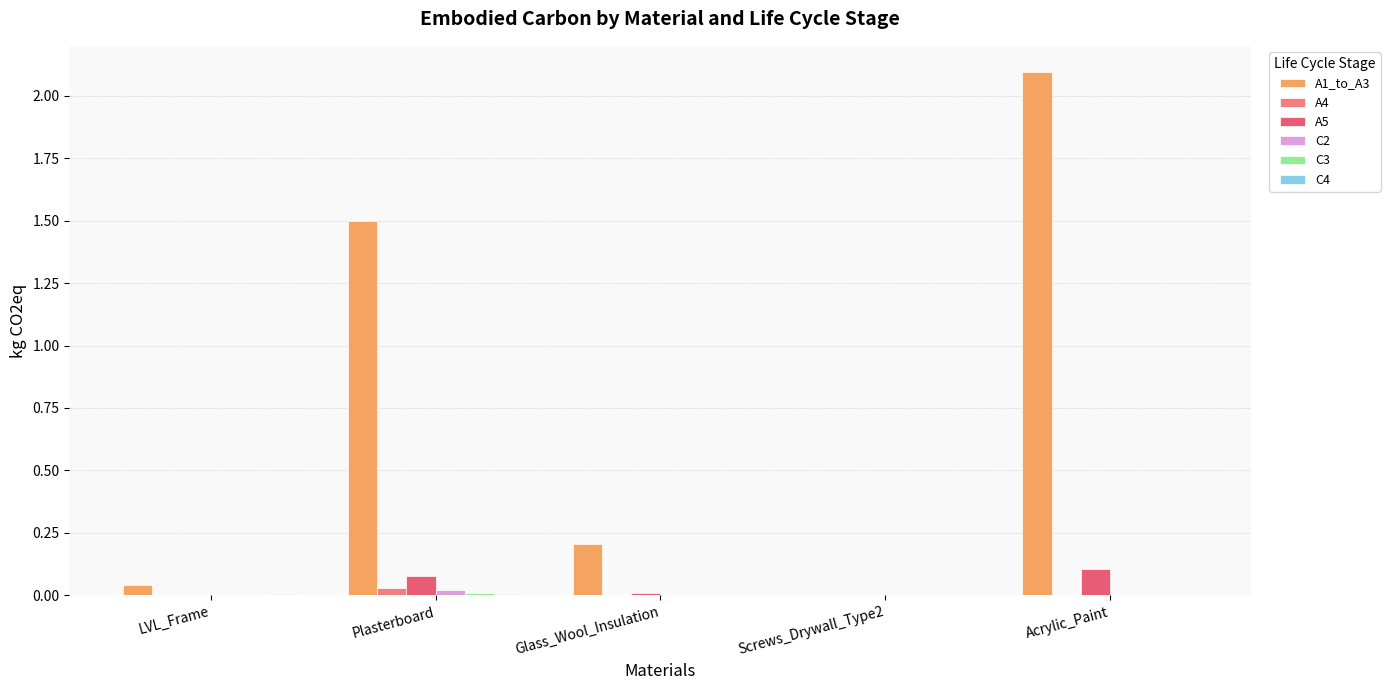

What position from the right is Glass_Wool_Insulation?

3